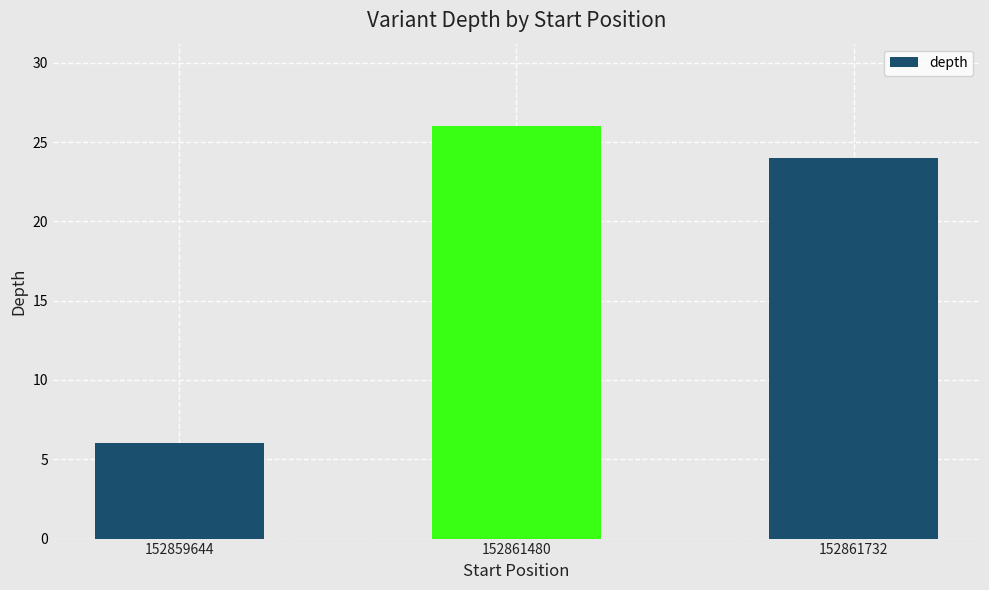

Reading left to right, transcribe all the data shown in this chart.

6	26	24